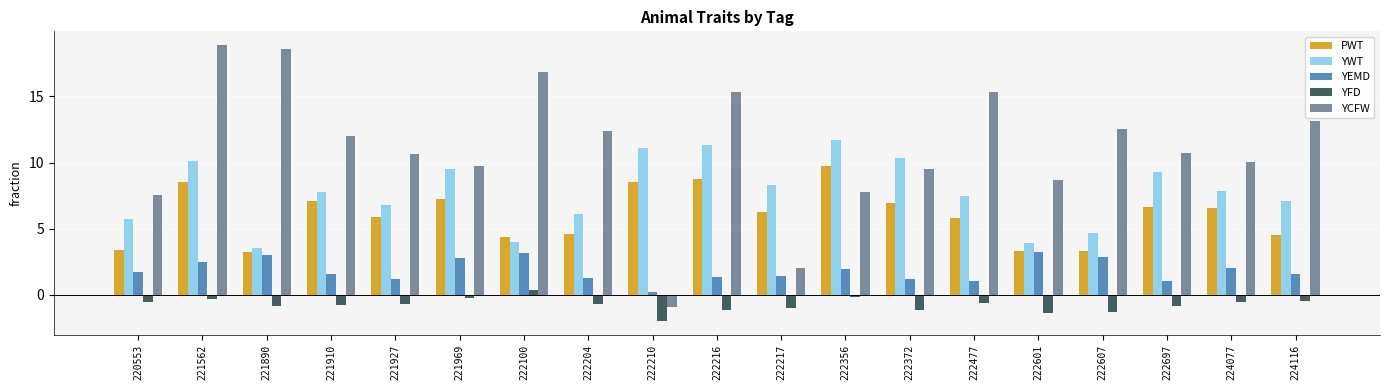

What is the lowest value of the YCFW series?

-0.9